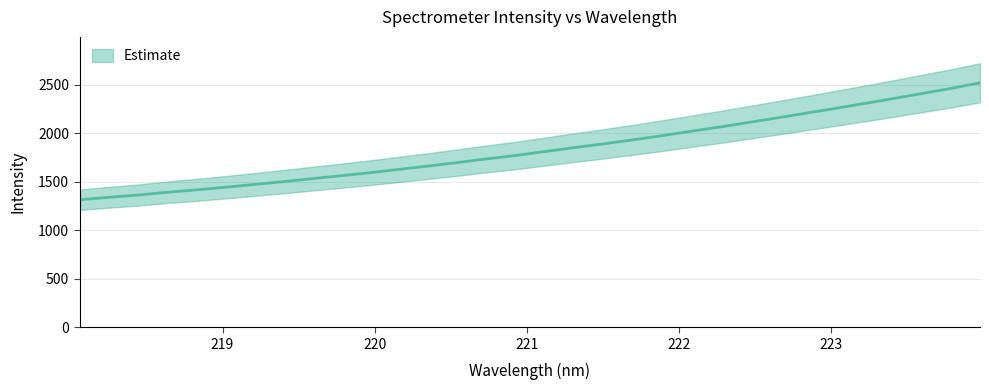

What is the smallest value displayed?

1315.9